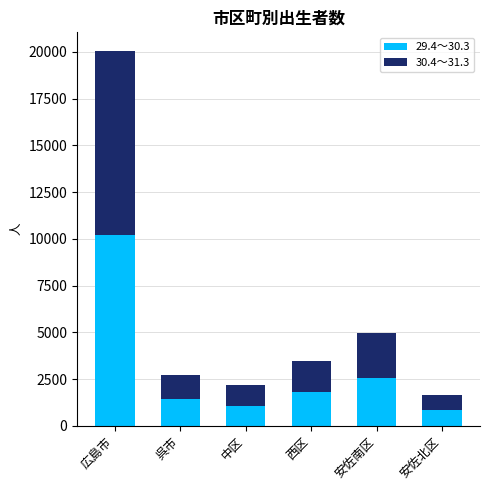

How many categories are shown in the chart?

6